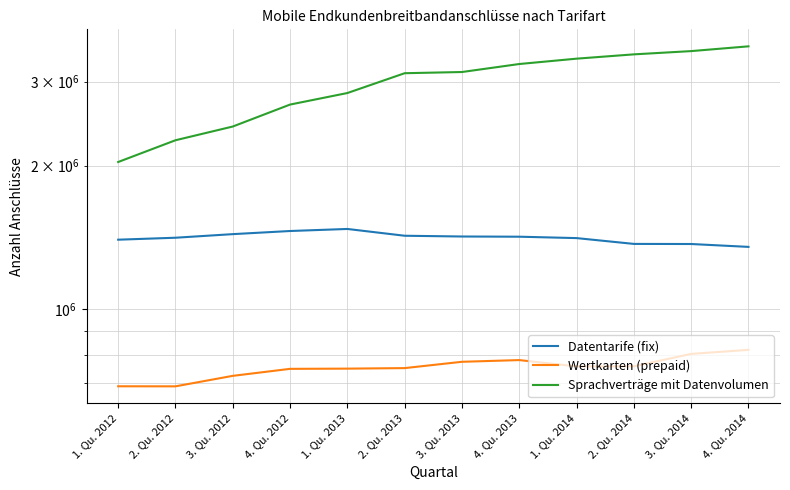

True or false: Wertkarten (prepaid) and Sprachverträge mit Datenvolumen cross at least once.

False